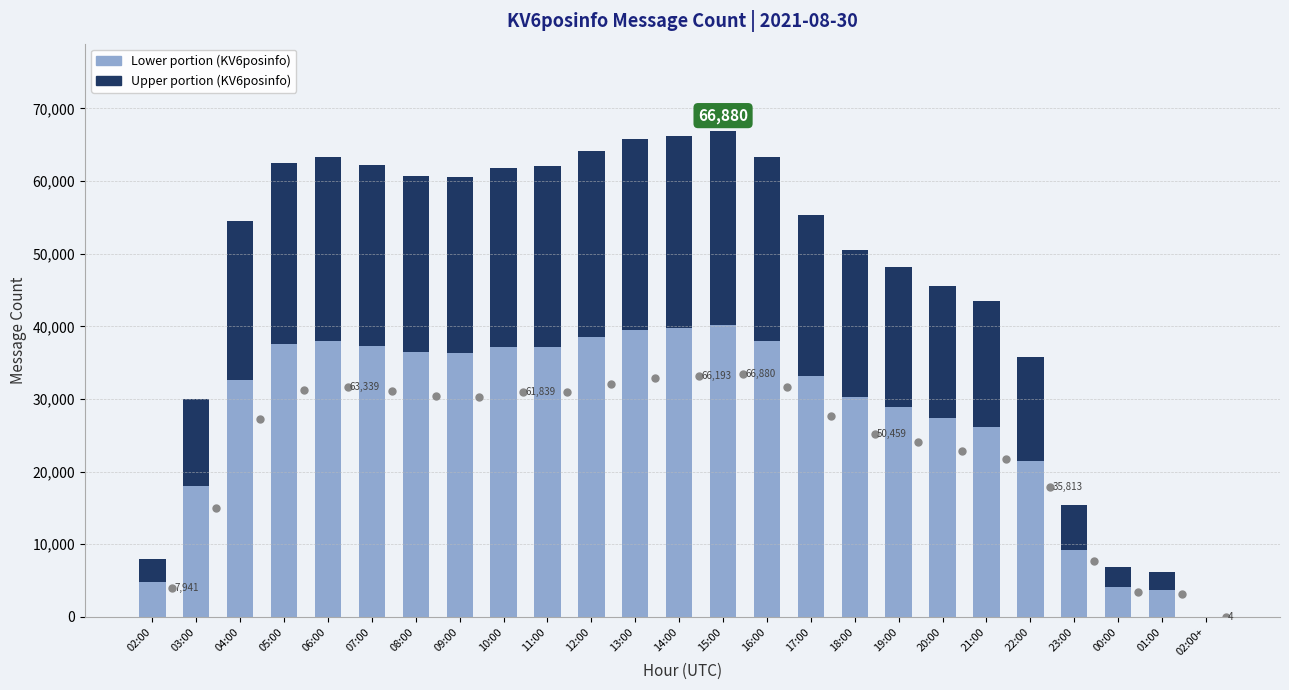

What is the total value across all series at 23:00?

15408.0